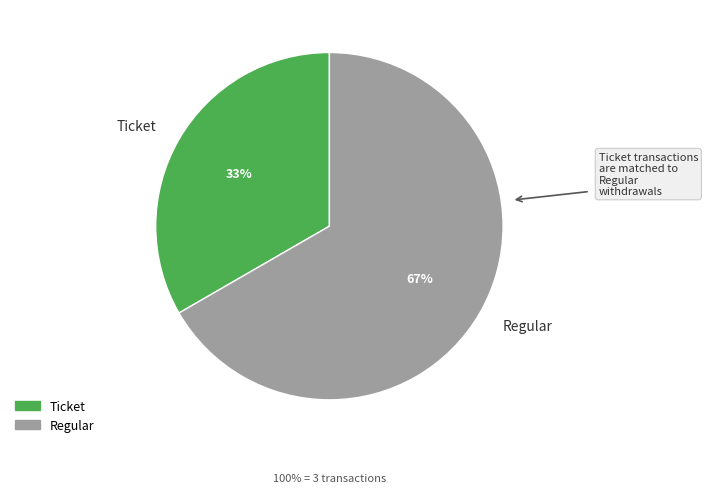

Between Ticket and Regular, which is larger?

Regular